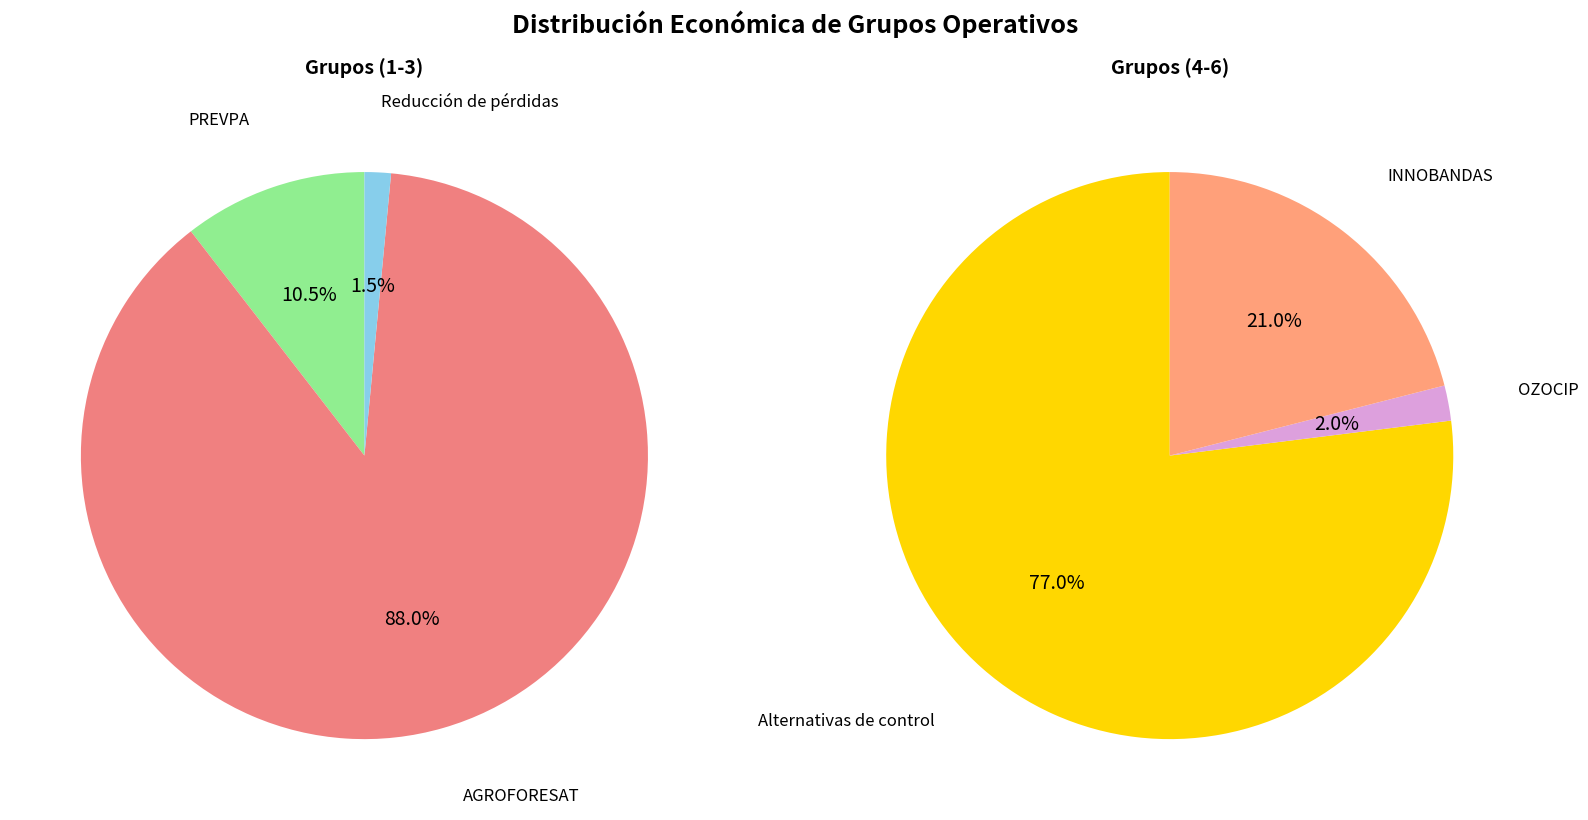

Between AGROFORESAT and Alternativas de control, which is larger?

AGROFORESAT